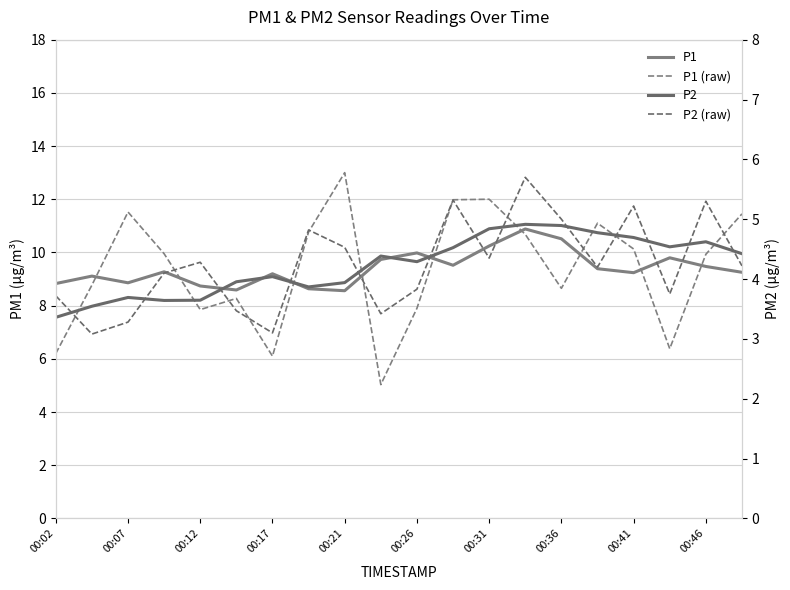

What is the difference between the highest and lowest values at 00:46?

5.3